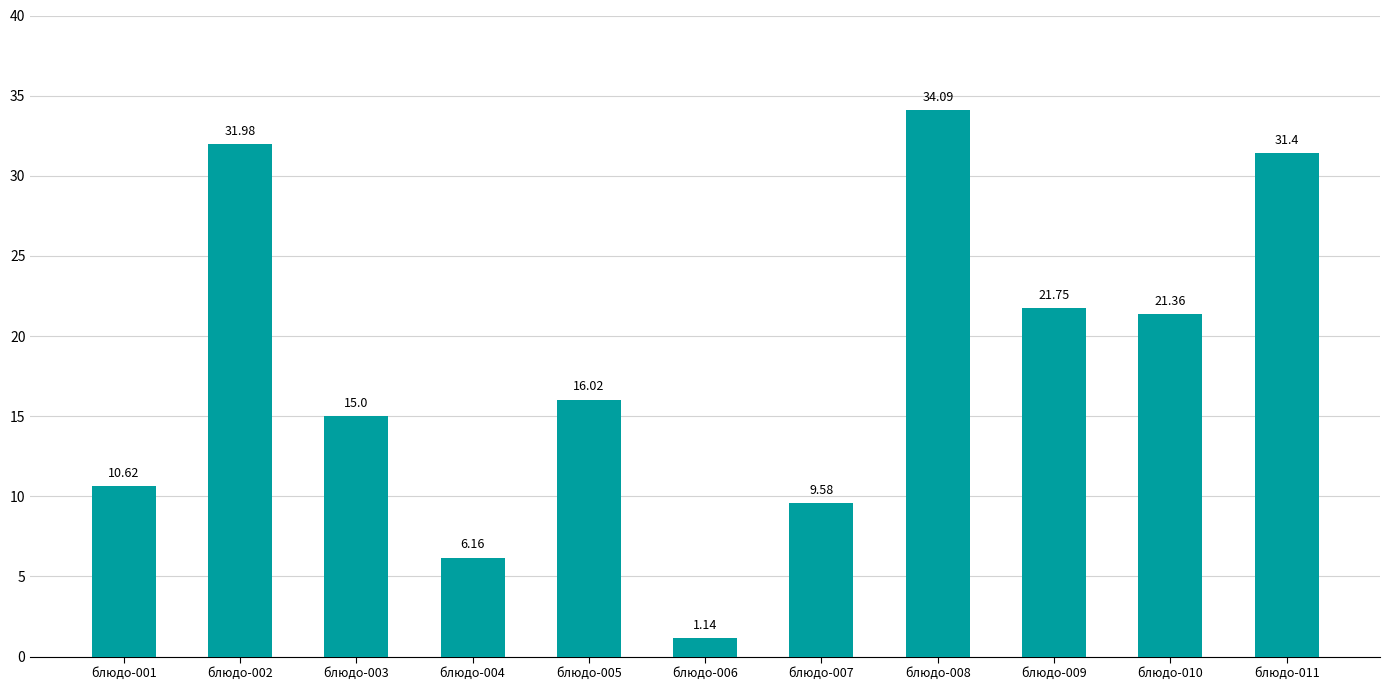

True or false: the data shows 34.1 at блюдо-008.

True